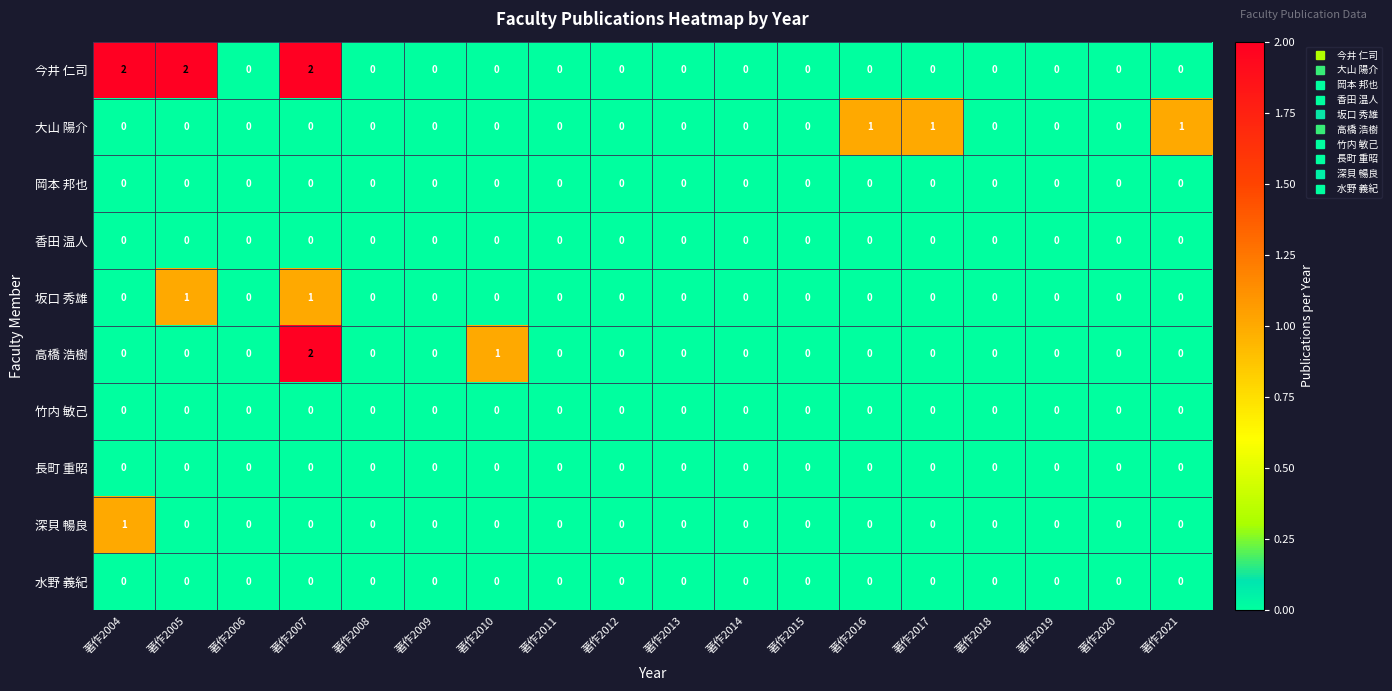

Between 著作2012 and 著作2016, which series saw the biggest shift?

大山 陽介